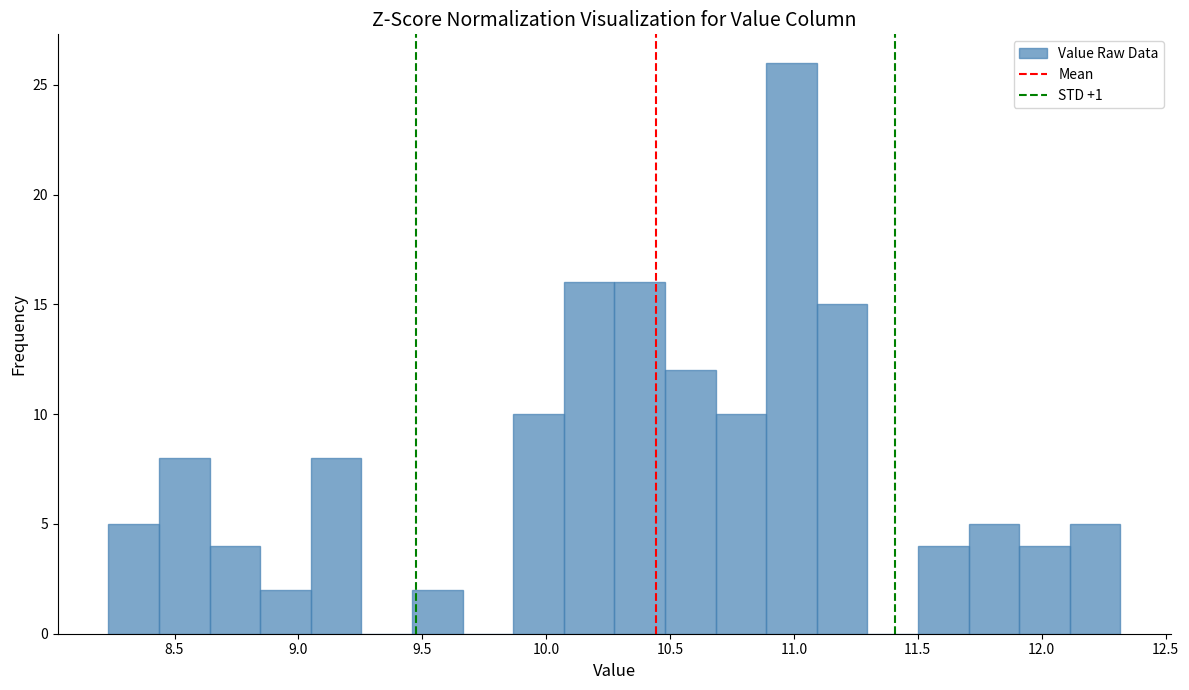

Reading left to right, list every bar in this chart as the range it spans on the x-axis followed by its height. Neither the bar edges nor the heights are printed on the chart, so give them approximately, as read against the axes.

8.25 to 8.45: 5
8.45 to 8.65: 8
8.65 to 8.85: 4
8.85 to 9.05: 2
9.05 to 9.25: 8
9.25 to 9.45: 0
9.45 to 9.65: 2
9.65 to 9.85: 0
9.85 to 10.05: 10
10.05 to 10.30: 16
10.30 to 10.50: 16
10.50 to 10.70: 12
10.70 to 10.90: 10
10.90 to 11.10: 26
11.10 to 11.30: 15
11.30 to 11.50: 0
11.50 to 11.70: 4
11.70 to 11.90: 5
11.90 to 12.10: 4
12.10 to 12.30: 5